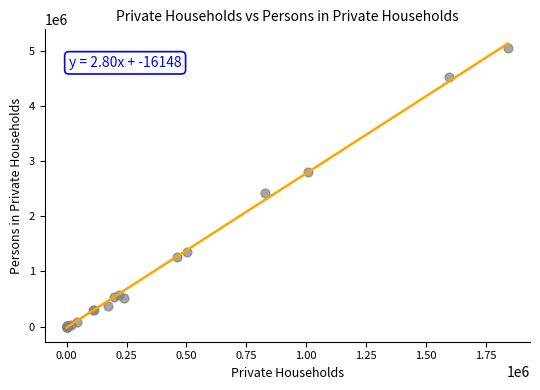

What Y value in the scatter plot is closest to 2523167?

2421723